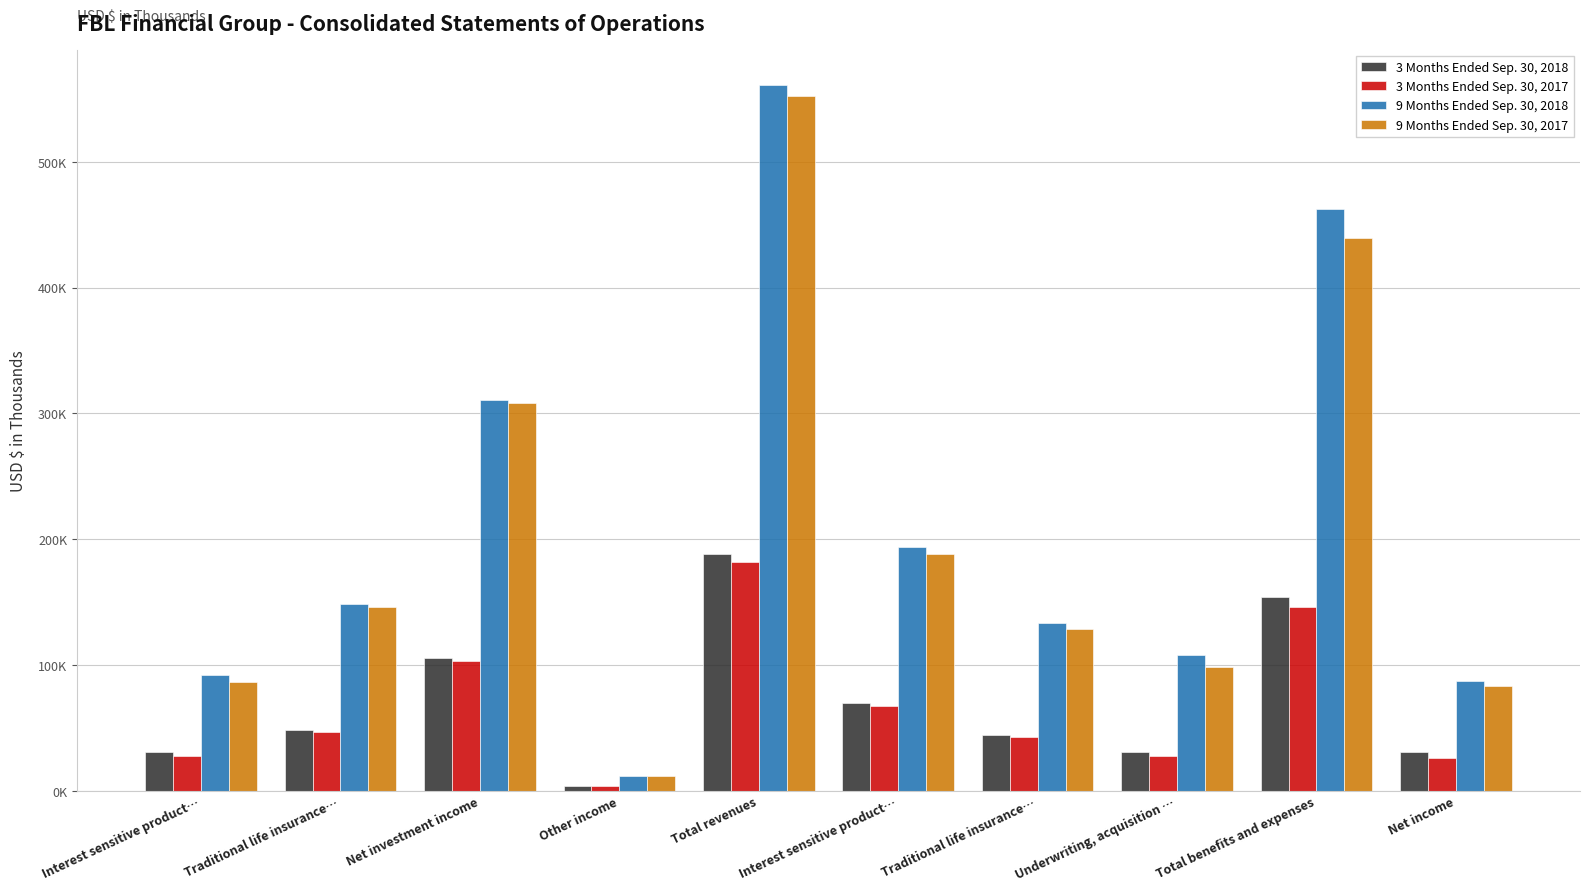

What is the difference between the highest and lowest values at Underwriting, acquisition …?

80086